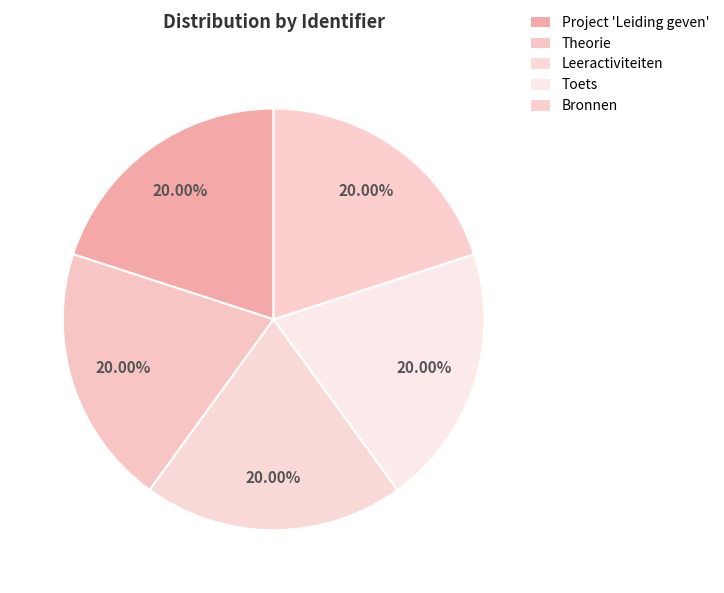

How much of the chart is everything except Theorie?

80.0%